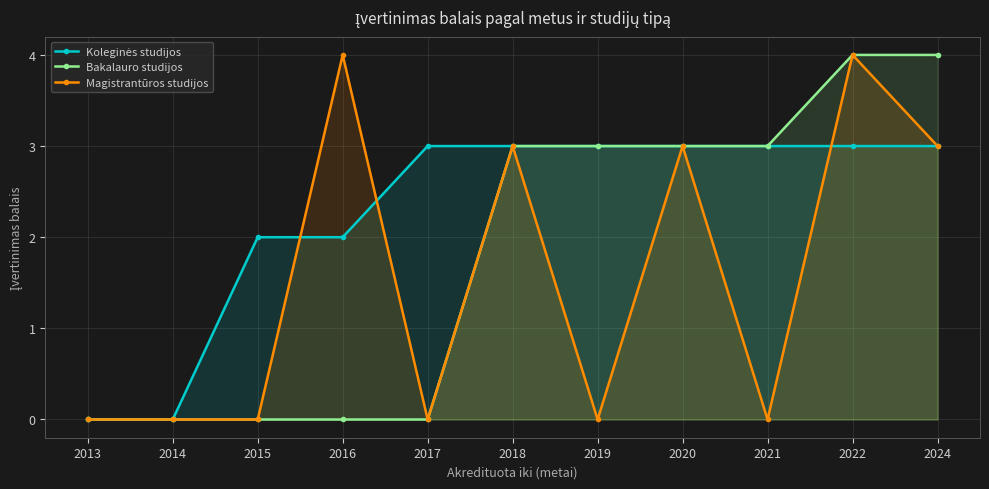

True or false: Bakalauro studijos and Koleginės studijos intersect in this chart.

False